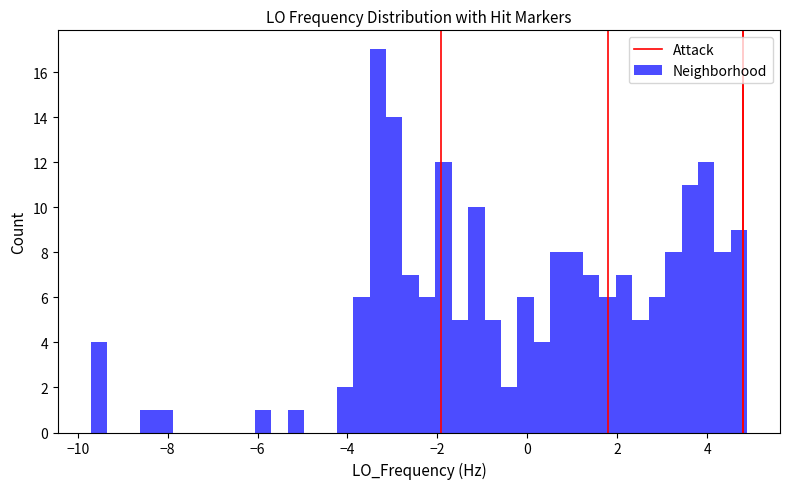

Around what value on the x-axis is the tallest bar? Give the approximate position of its centre, as read against the axis.

-3.4